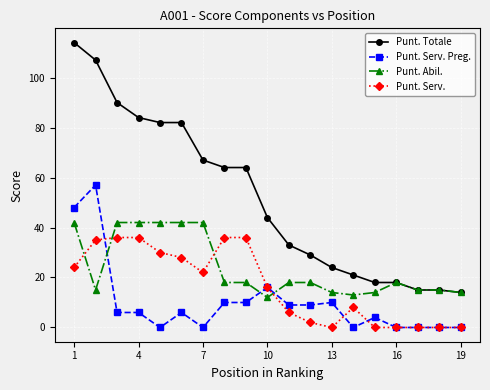

Rank the series by their maximum value, from lowest to highest.

Punt. Serv., Punt. Abil., Punt. Serv. Preg., Punt. Totale